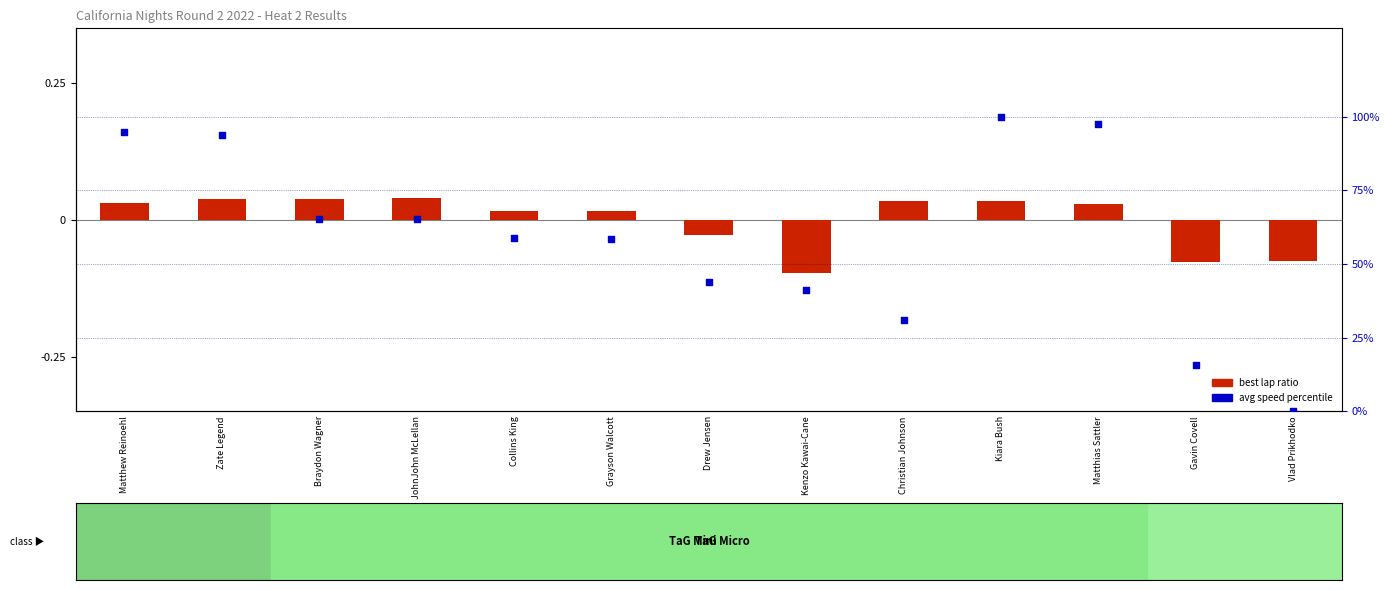

Which series has the widest spread of Y values?

avg speed percentile